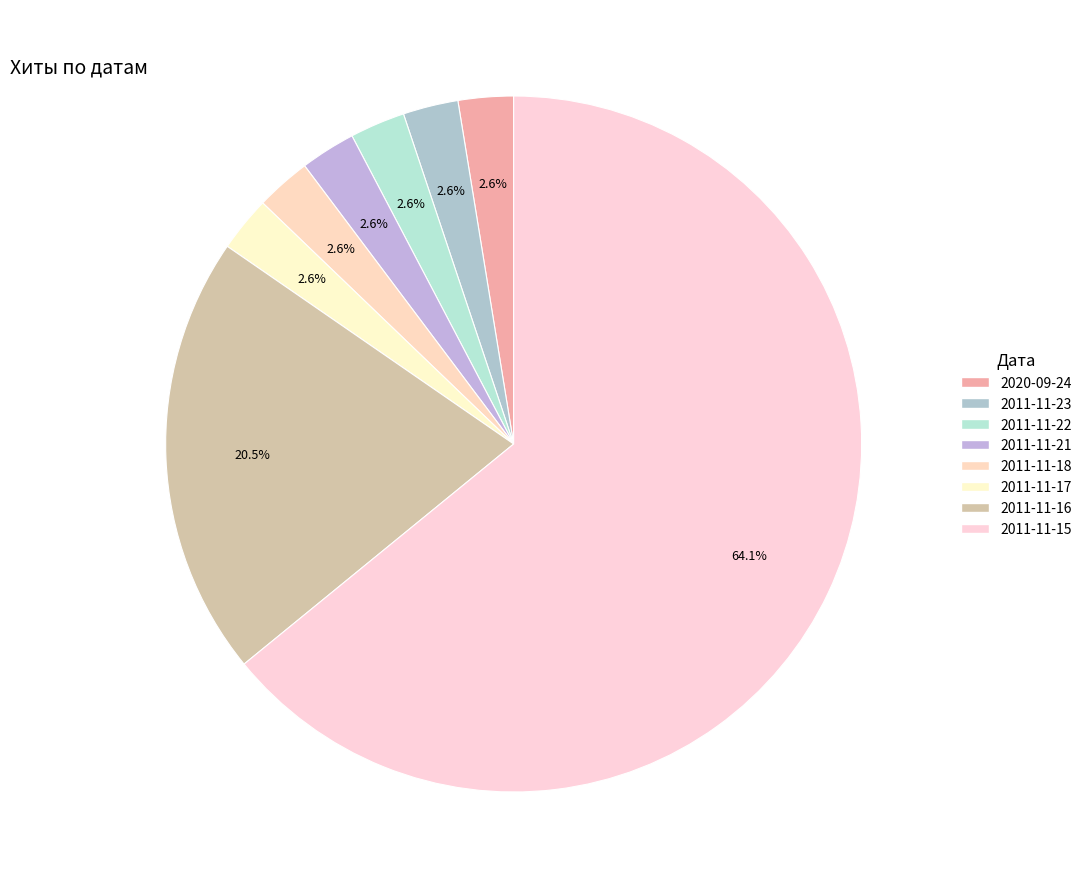

To the nearest percent, what percentage of the pie is 2011-11-23?

3%